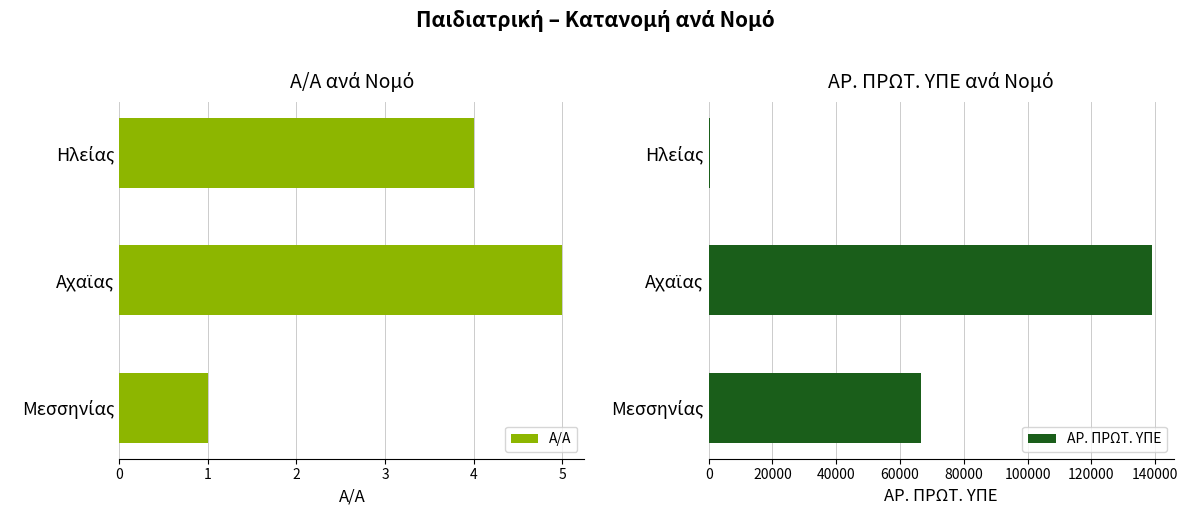

How many values in the ΑΡ. ΠΡΩΤ. ΥΠΕ series exceed 66436?

1